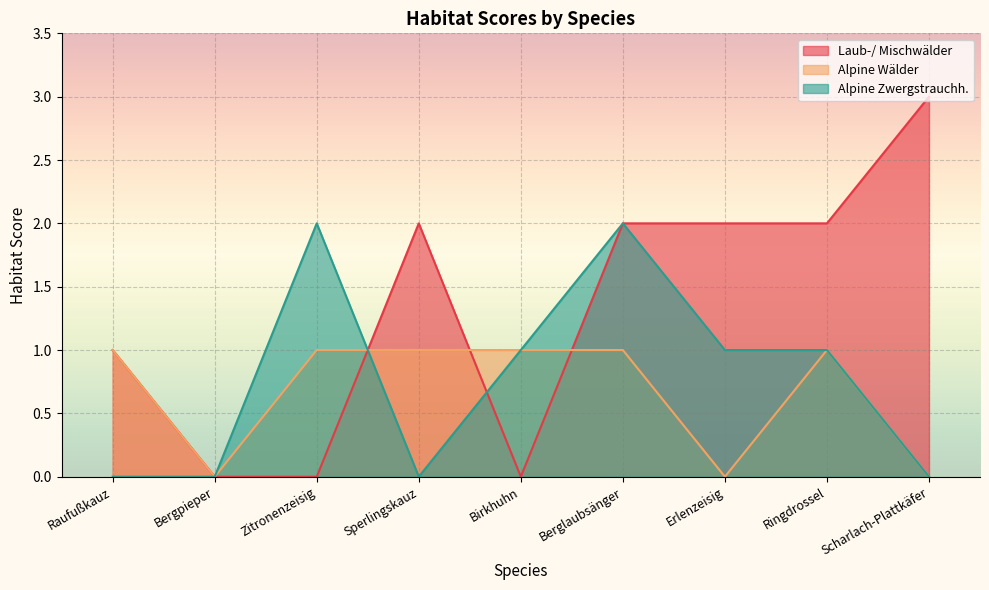

True or false: Alpine Zwergstrauchh. has more than 2 points higher than both neighbors.

False